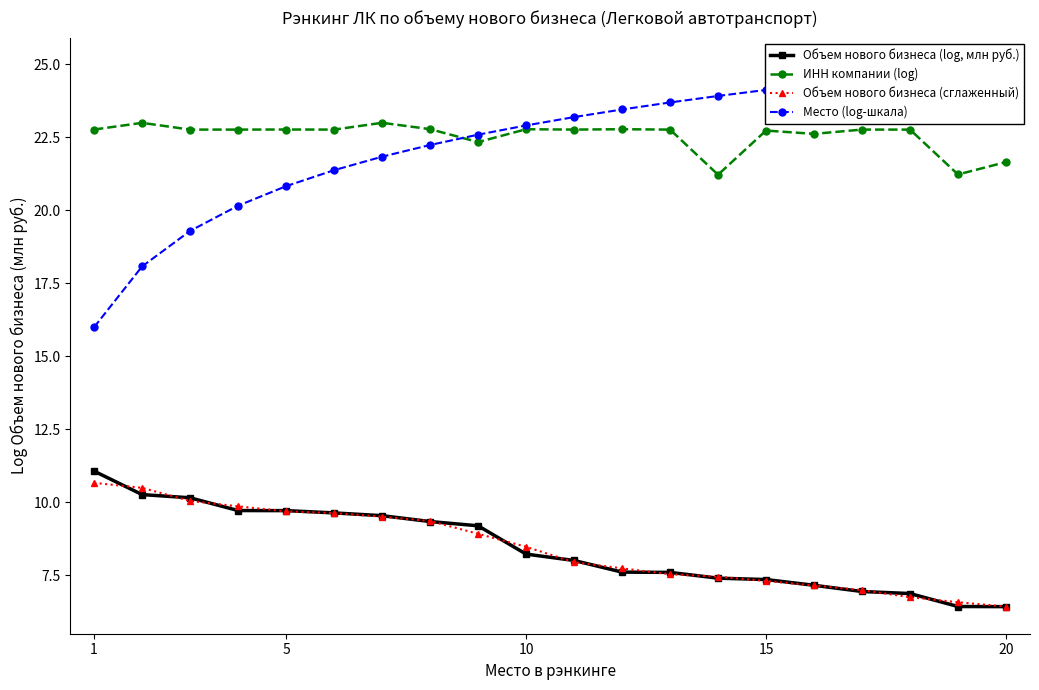

Reading left to right, transcribe all the data shown in this chart.

Объем нового бизнеса (log, млн руб.): 11.1	10.3	10.2	9.7	9.7	9.6	9.5	9.3	9.2	8.2	8.0	7.6	7.6	7.4	7.4	7.2	6.9	6.9	6.4	6.4
ИНН компании (log): 22.8	23.0	22.8	22.8	22.8	22.8	23.0	22.8	22.3	22.8	22.8	22.8	22.8	21.2	22.7	22.6	22.8	22.8	21.2	21.7
Объем нового бизнеса (сглаженный): 10.7	10.5	10.0	9.9	9.7	9.6	9.5	9.4	8.9	8.5	7.9	7.7	7.5	7.5	7.3	7.2	7.0	6.8	6.6	6.4
Место (log-шкала): 16.0	18.1	19.3	20.2	20.8	21.4	21.8	22.2	22.6	22.9	23.2	23.5	23.7	23.9	24.1	24.3	24.5	24.7	24.8	25.0